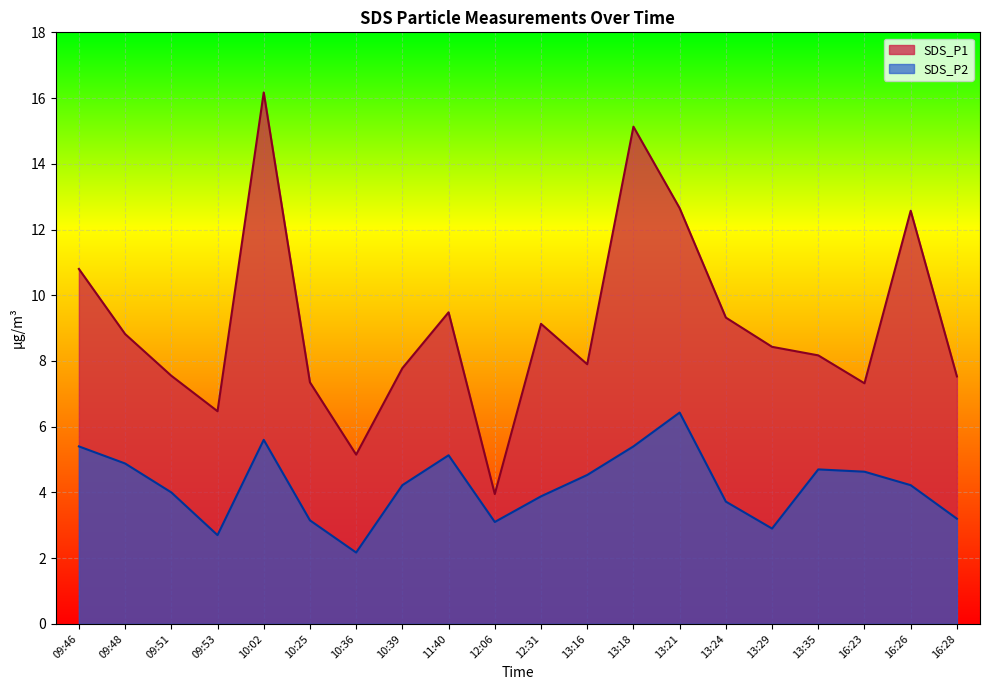

Rank the series by their average value, from highest to lowest.

SDS_P1, SDS_P2